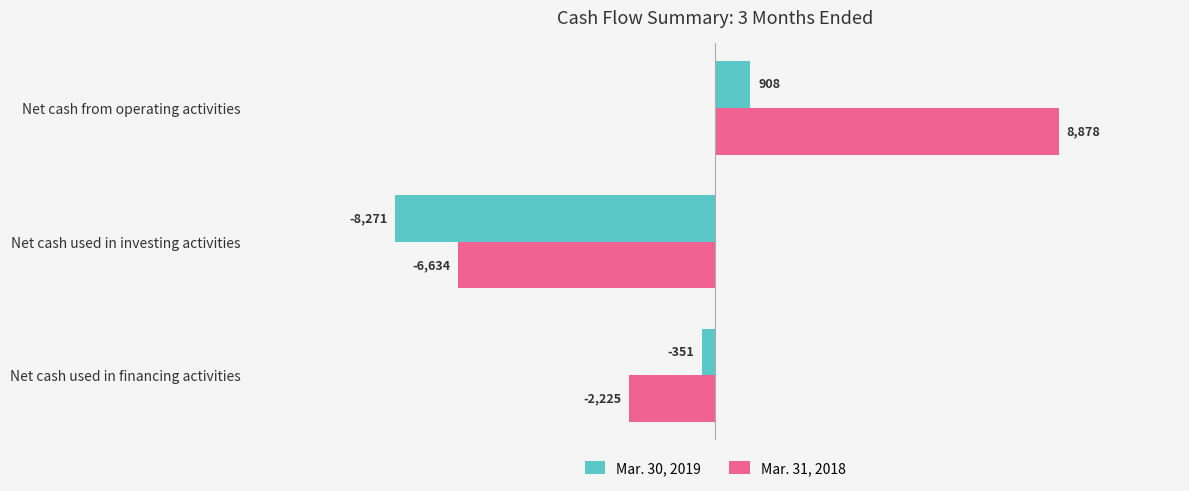

What is the average value of the Mar. 30, 2019 series?

-2571